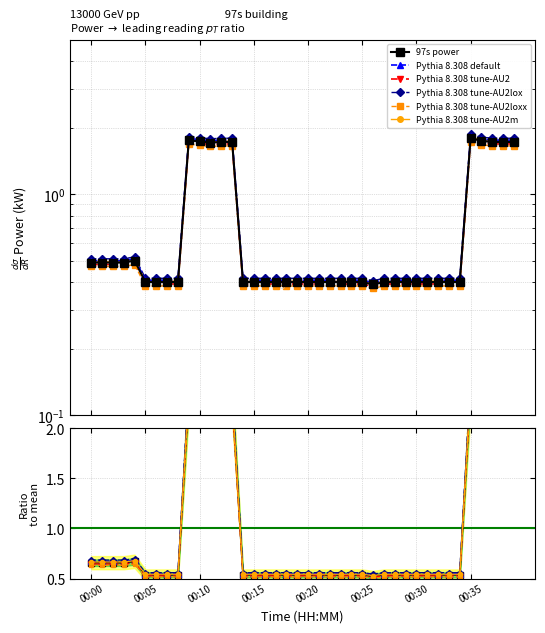

Reading left to right, transcribe all the data shown in this chart.

00:00=0.7	00:01=0.7	00:02=0.7	00:03=0.7	00:04=0.7	00:05=0.5	00:06=0.5	00:07=0.5	00:08=0.5	00:09=2.4	00:10=2.4	00:11=2.3	00:12=2.4	00:13=2.4	00:14=0.5	00:15=0.5	00:16=0.5	00:17=0.5	00:18=0.5	00:19=0.5	00:20=0.5	00:21=0.5	00:22=0.5	00:23=0.5	00:24=0.5	00:25=0.5	00:26=0.5	00:27=0.5	00:28=0.5	00:29=0.5	00:30=0.5	00:31=0.5	00:32=0.5	00:33=0.5	00:34=0.5	00:35=2.5	00:36=2.4	00:37=2.4	00:38=2.4	00:39=2.4